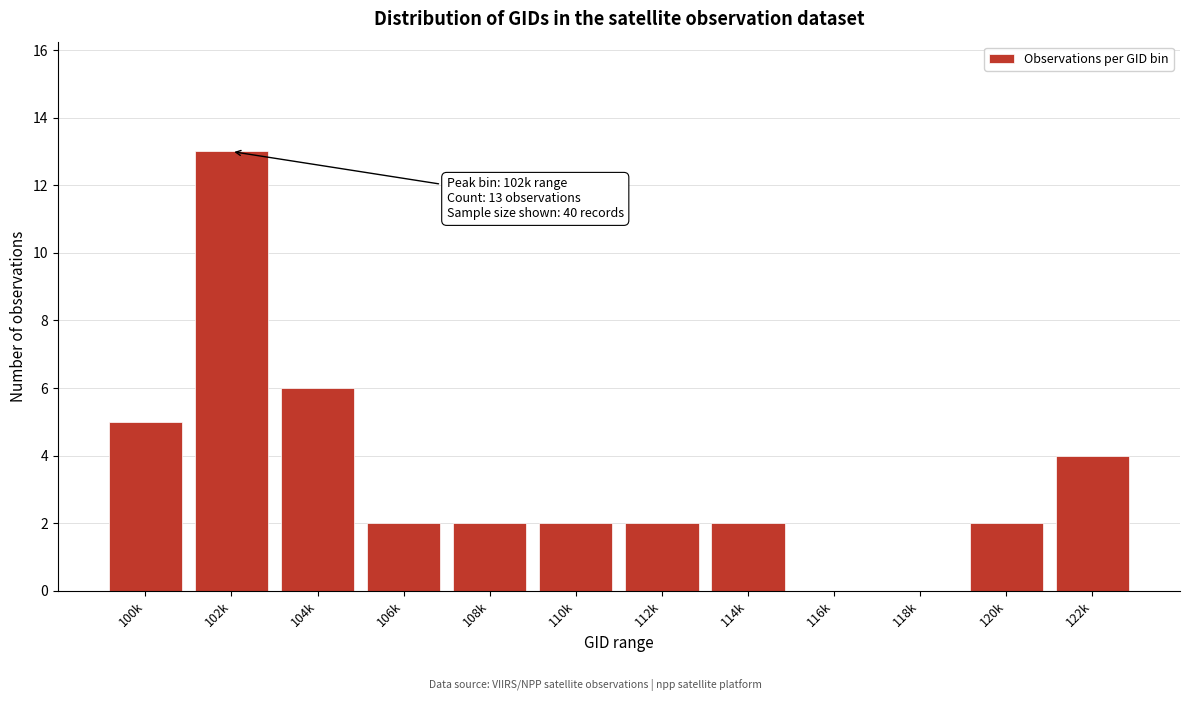

Reading left to right, transcribe all the data shown in this chart.

100k=5	102k=13	104k=6	106k=2	108k=2	110k=2	112k=2	114k=2	116k=0	118k=0	120k=2	122k=4